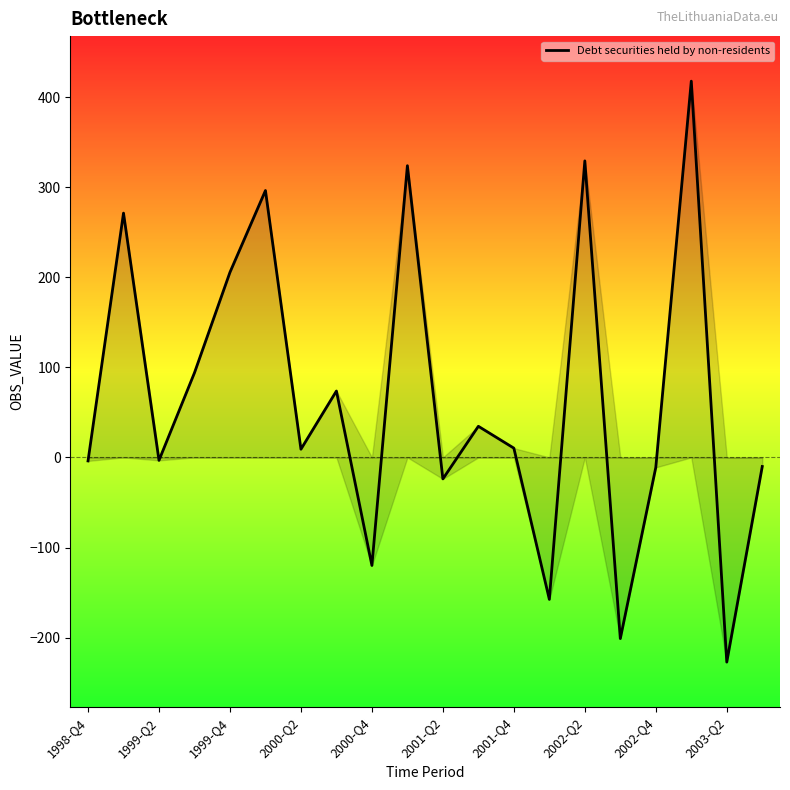

Which category has the lowest value in the Debt securities held by non-residents series?

2003-Q2